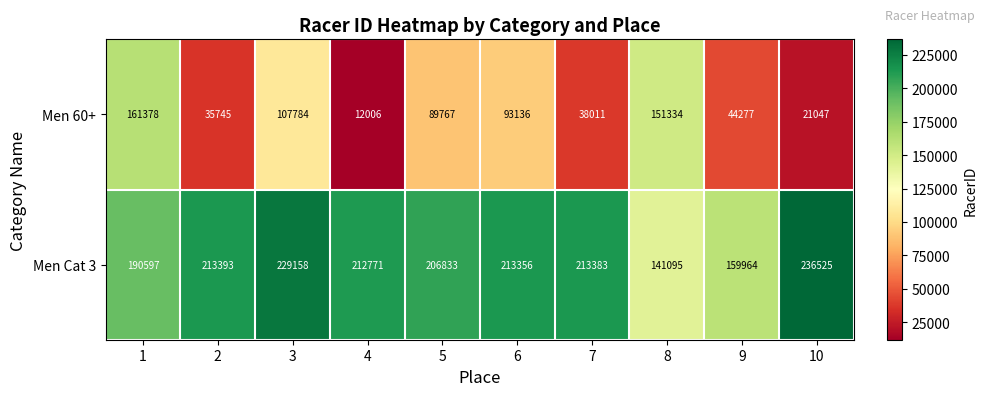

What is the maximum value shown in the chart?

236525